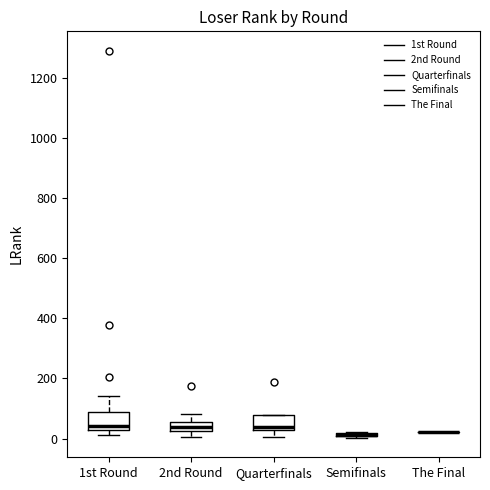

Where is the lower edge of the box for 2nd Round on the y-axis? The values are not printed on the chart, so give them approximately, as read against the axis.

20